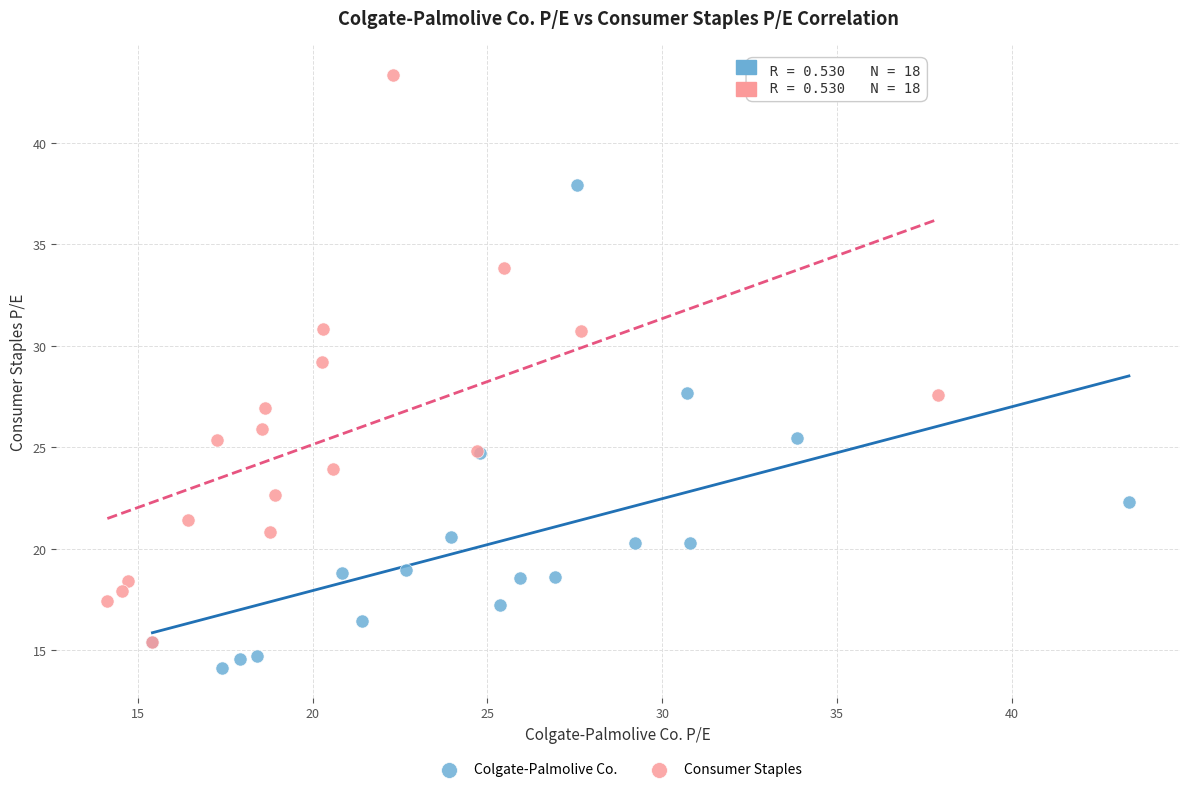

Which series contains the lowest Y value?

Colgate-Palmolive Co.